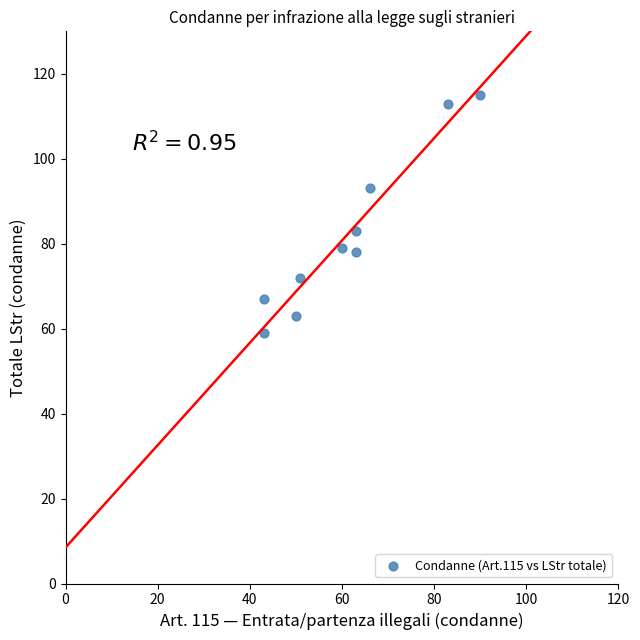

What is the range of X values (max minus min)?

47